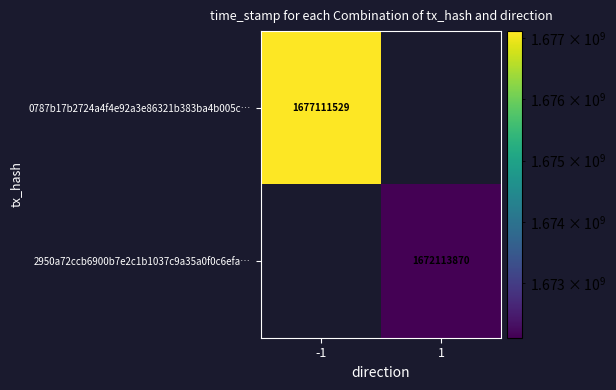

True or false: 0787b17b2724a4f4e92a3e86321b383ba4b005c… has a value of 773980099 at -1.

False